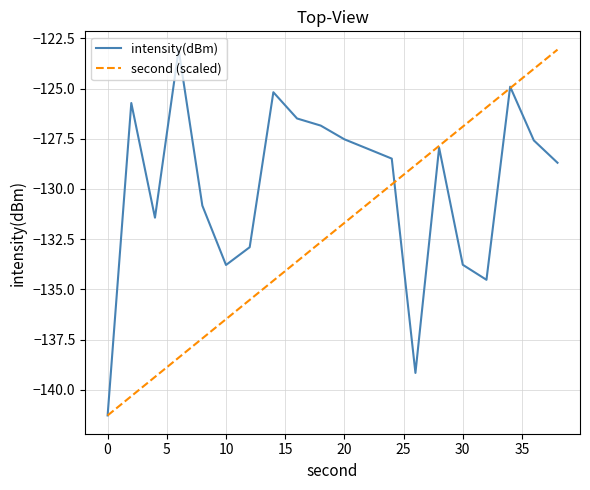

What is the difference between the second highest and second lowest values in the intensity(dBm) series?

14.3